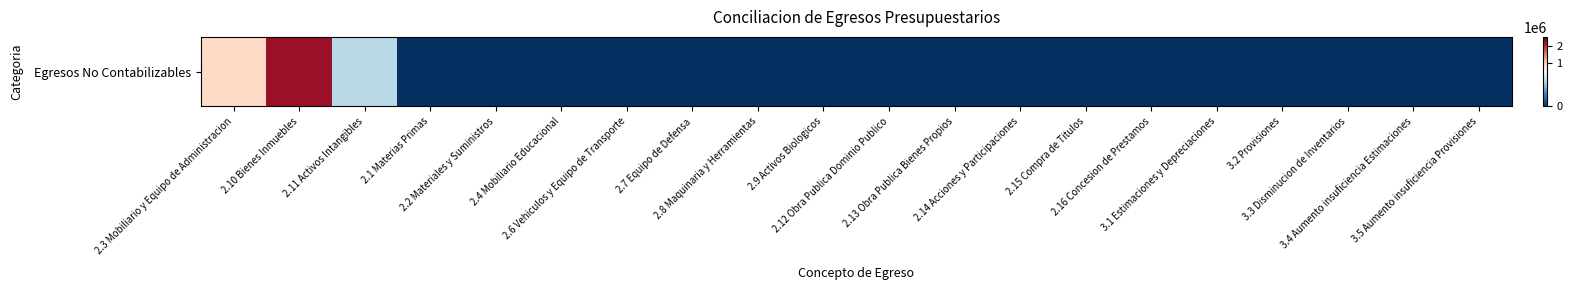

Which has a higher value, 3.3 Disminucion de Inventarios or 3.5 Aumento insuficiencia Provisiones?

3.3 Disminucion de Inventarios